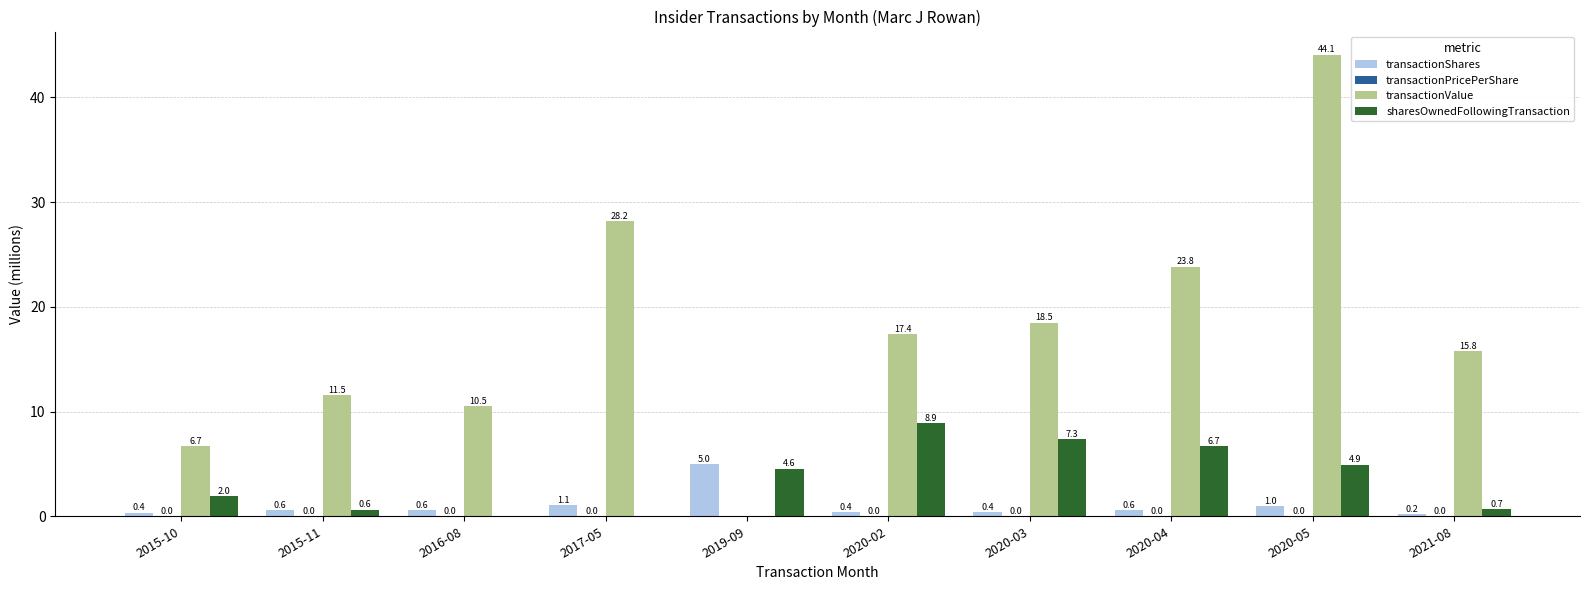

Which label corresponds to the largest value in the chart?

2020-05